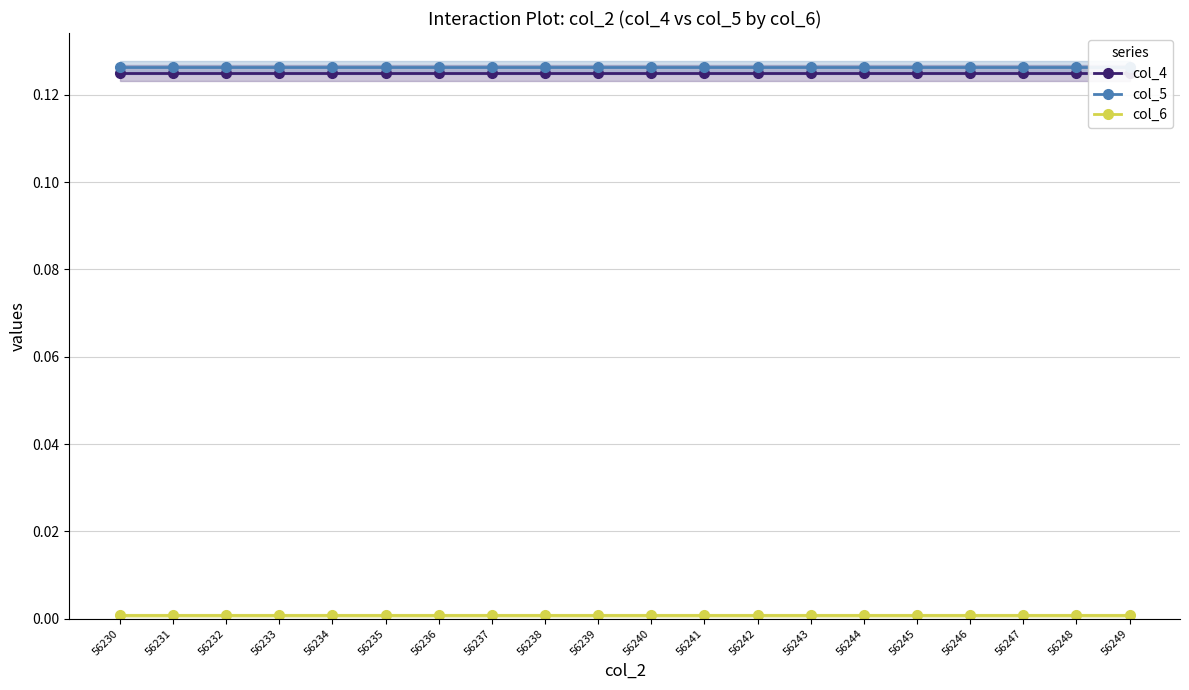

The value of col_5 at 56234 is 0.2. True or false?

False